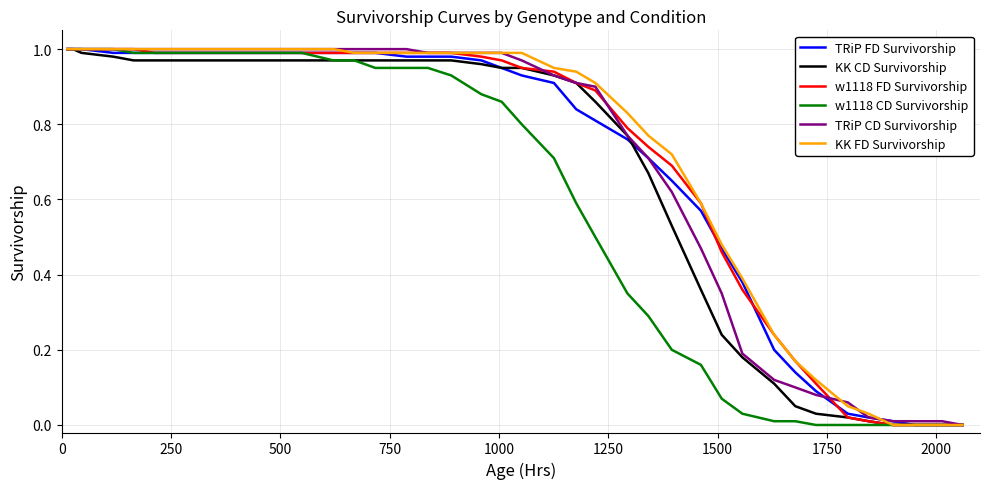

What are all the series names shown in the legend?

TRiP FD Survivorship, KK CD Survivorship, w1118 FD Survivorship, w1118 CD Survivorship, TRiP CD Survivorship, KK FD Survivorship